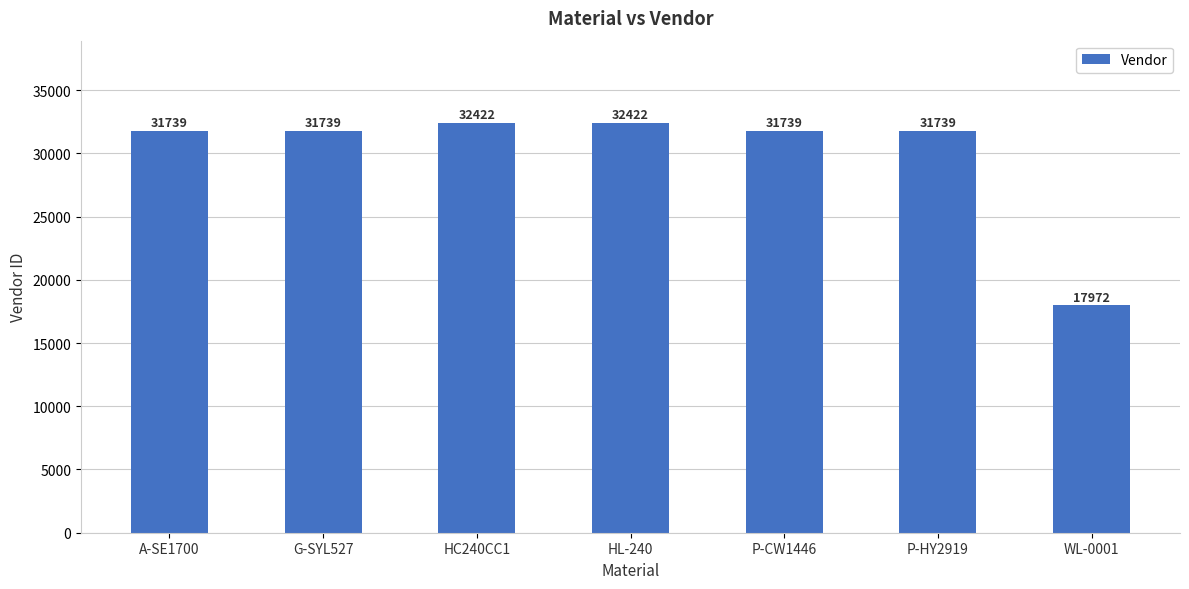

Reading right to left, list all the values displayed in this chart.

WL-0001=17972	P-HY2919=31739	P-CW1446=31739	HL-240=32422	HC240CC1=32422	G-SYL527=31739	A-SE1700=31739